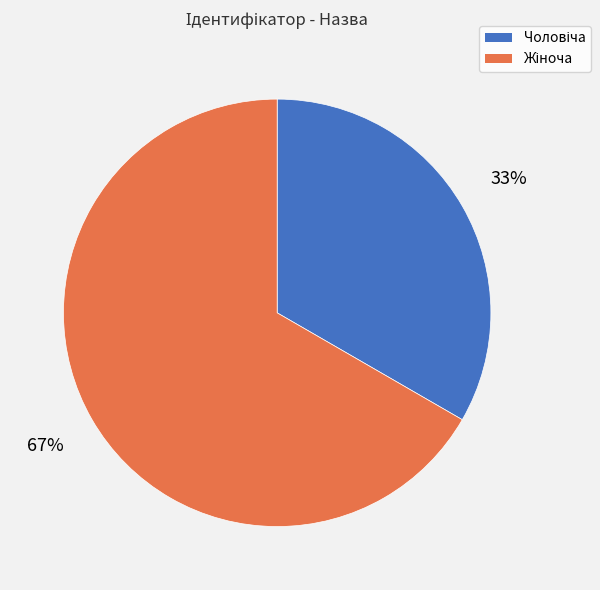

To the nearest percent, what is the average slice percentage?

50%